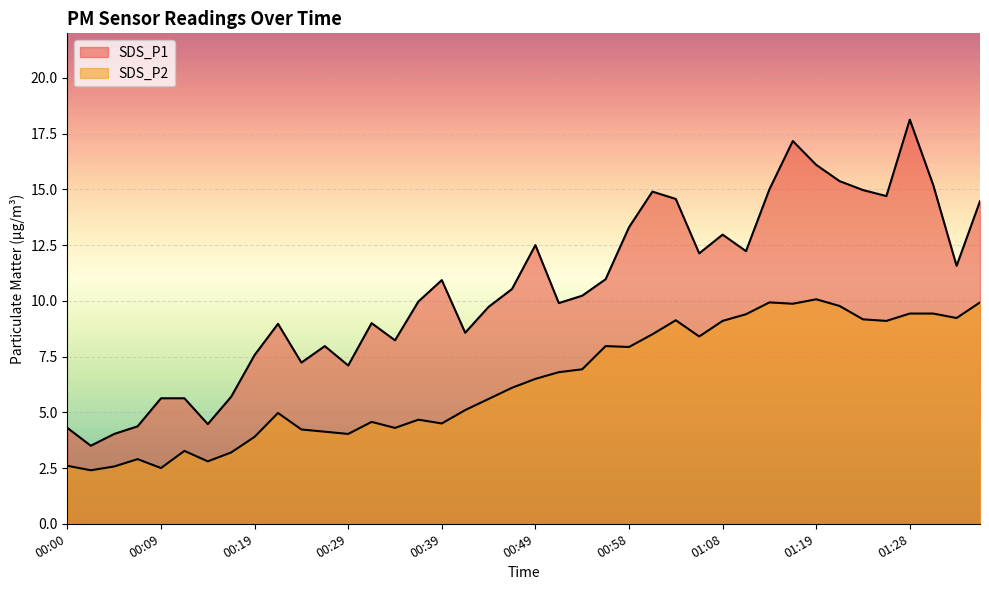

Reading left to right, extract all data points from this chart.

SDS_P1: 4.3	3.5	4.0	4.4	5.6	5.6	4.5	5.7	7.6	9.0	7.2	8.0	7.1	9.0	8.2	10.0	10.9	8.6	9.7	10.5	12.5	9.9	10.2	11.0	13.3	14.9	14.6	12.1	13.0	12.2	15.0	17.2	16.1	15.4	15.0	14.7	18.1	15.2	11.6	14.5
SDS_P2: 2.6	2.4	2.6	2.9	2.5	3.3	2.8	3.2	3.9	5.0	4.2	4.1	4.0	4.6	4.3	4.7	4.5	5.1	5.6	6.1	6.5	6.8	6.9	8.0	7.9	8.5	9.1	8.4	9.1	9.4	9.9	9.9	10.1	9.8	9.2	9.1	9.4	9.4	9.2	9.9